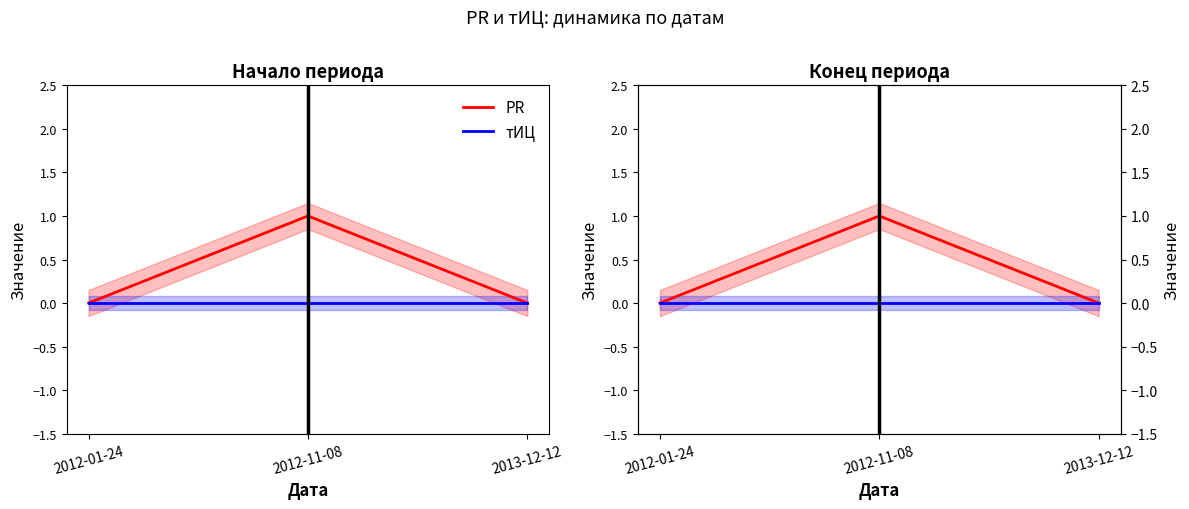

What is the label of the 1st point from the right?

2013-12-12